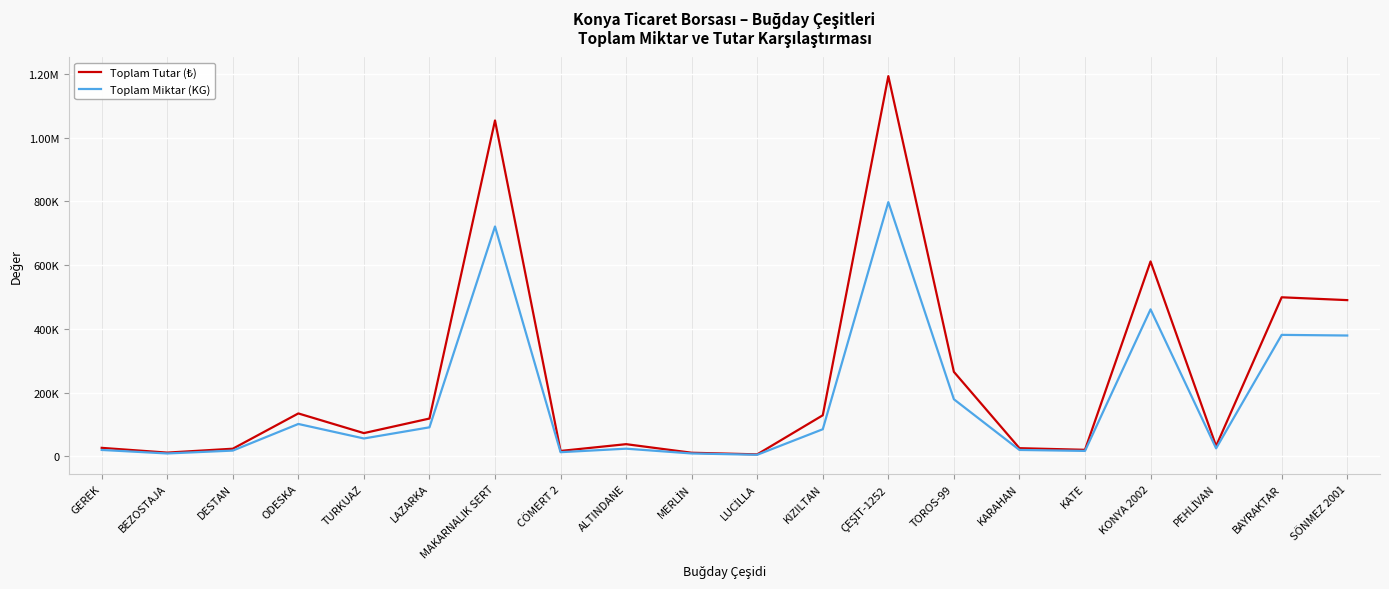

Reading left to right, extract all data points from this chart.

Toplam Tutar (₺): 26570.0	11664.0	23886.0	134550.0	72856.0	118547.0	1053548.0	16913.0	38136.0	11259.0	6170.3	128793.0	1192644.5	265013.0	25540.0	20451.0	611325.0	32240.0	498915.0	490032.0
Toplam Miktar (KG): 20000.0	9000.0	18000.0	101500.0	56000.0	91000.0	721000.0	13000.0	24000.0	9000.0	4870.0	85000.0	797500.0	179000.0	20000.0	17000.0	461000.0	25000.0	381000.0	379000.0